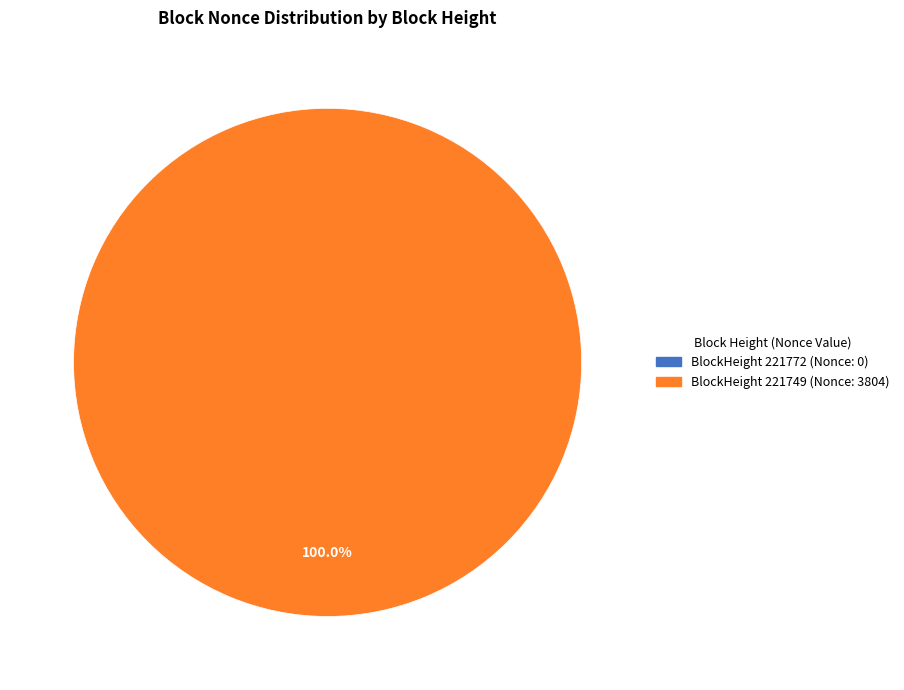

How many segments does this pie chart have?

2